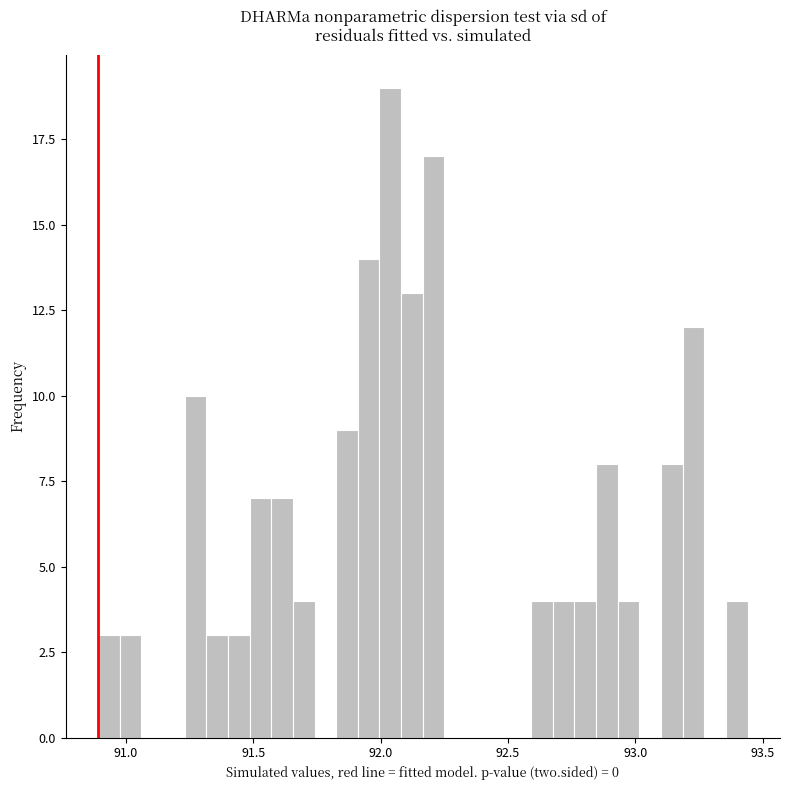

Read against the x-axis, roughly where is the centre of the tallest bar?

92.05